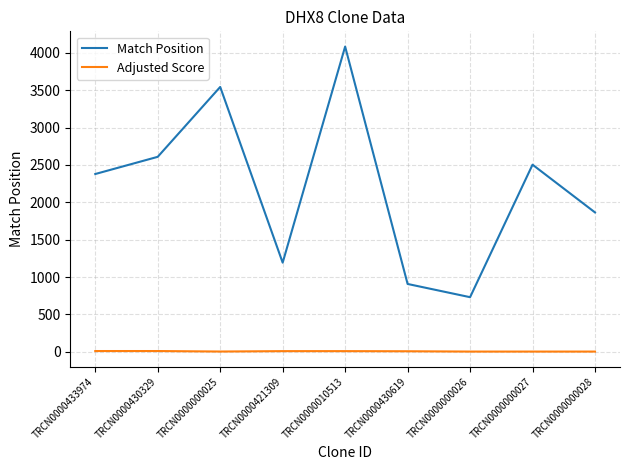

Rank the categories by Match Position value from lowest to highest.

TRCN0000000026, TRCN0000430619, TRCN0000421309, TRCN0000000028, TRCN0000433974, TRCN0000000027, TRCN0000430329, TRCN0000000025, TRCN0000010513